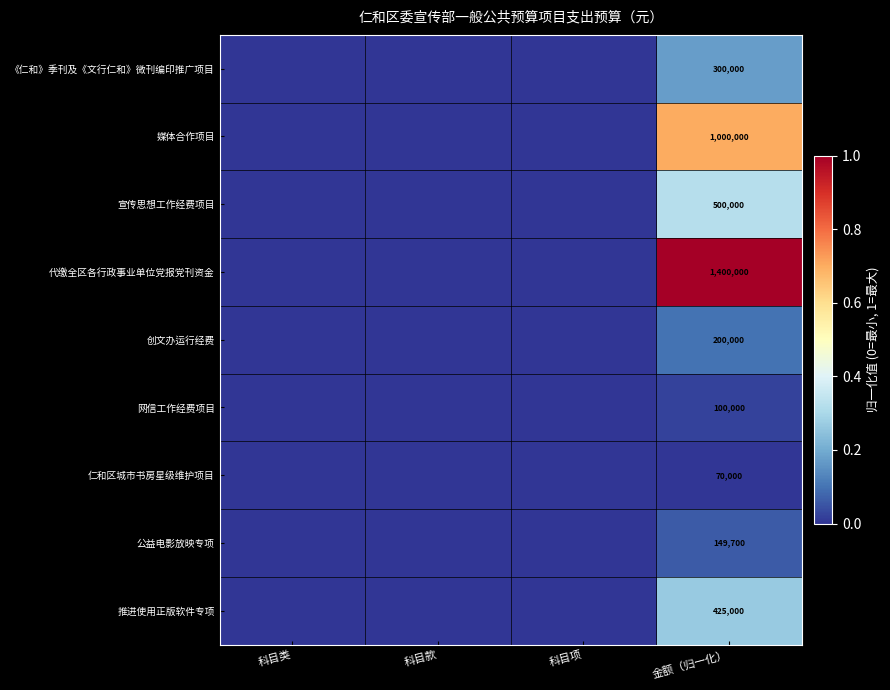

Count the number of data series in this chart.

9